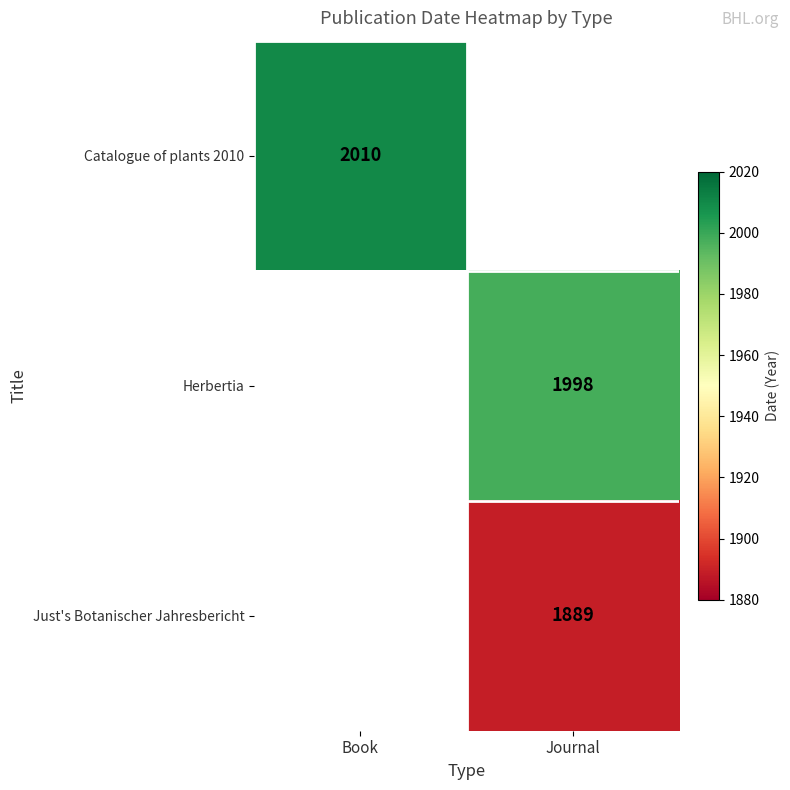

Between Book and Journal, which is larger?

Journal